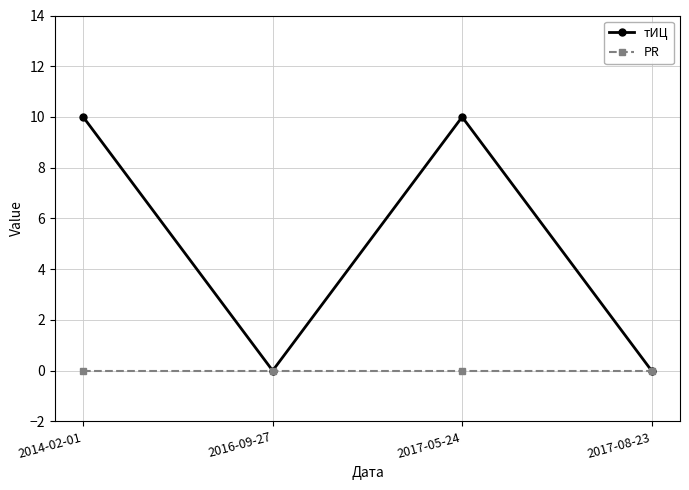

Where is the first local maximum for тИЦ?

2017-05-24